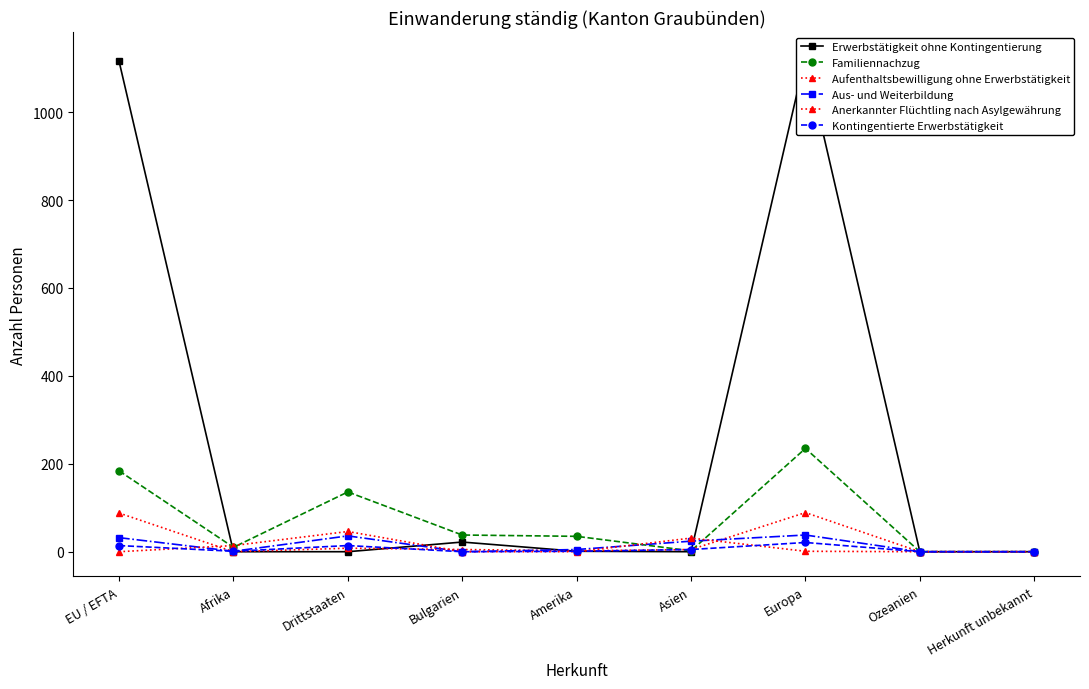

Is the value of Aufenthaltsbewilligung ohne Erwerbstätigkeit at Europa greater than the value of Kontingentierte Erwerbstätigkeit at Europa?

Yes